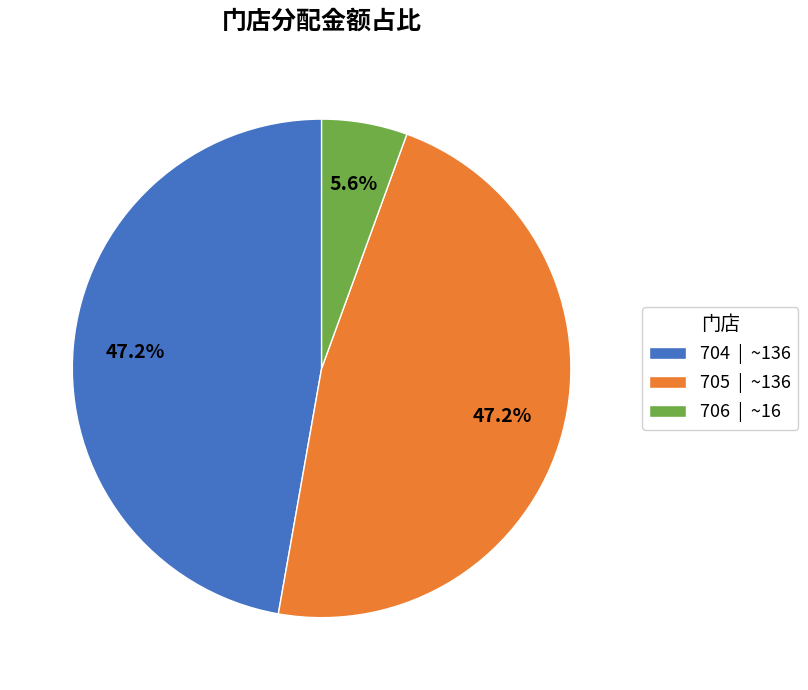

Approximately how many times larger is the value at 704 compared to 705?

1.0